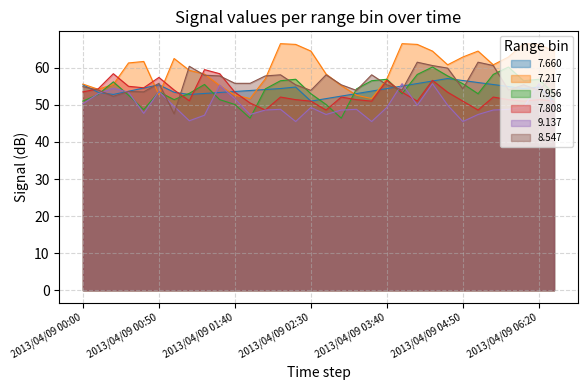

What is the spread (max minus min) of values at 2013/04/09 03:40?

7.7